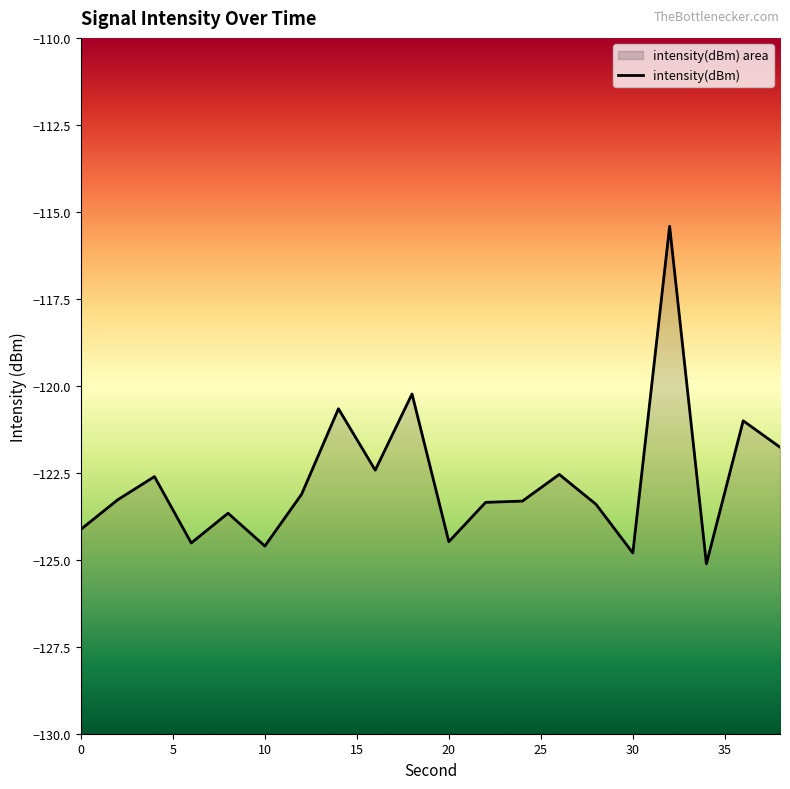

Count the number of values greater than -123.

8